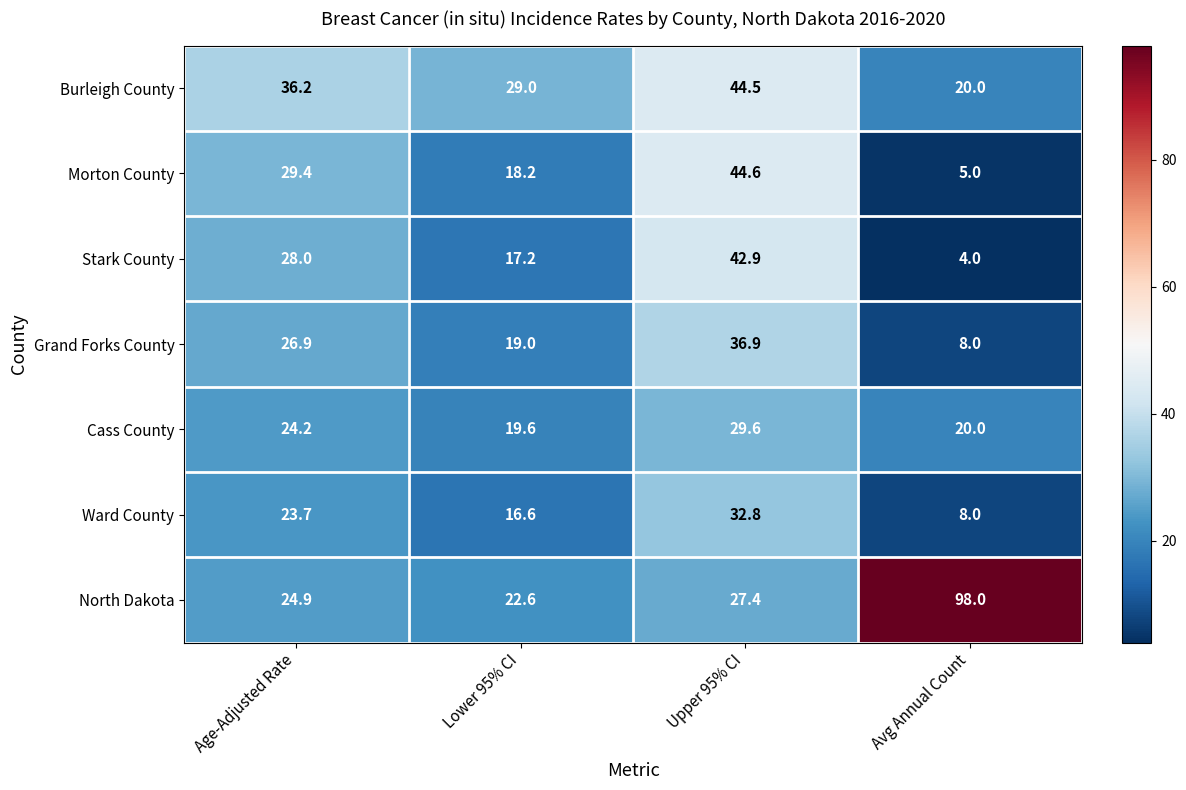

Which category has the highest value across all series?

Avg Annual Count